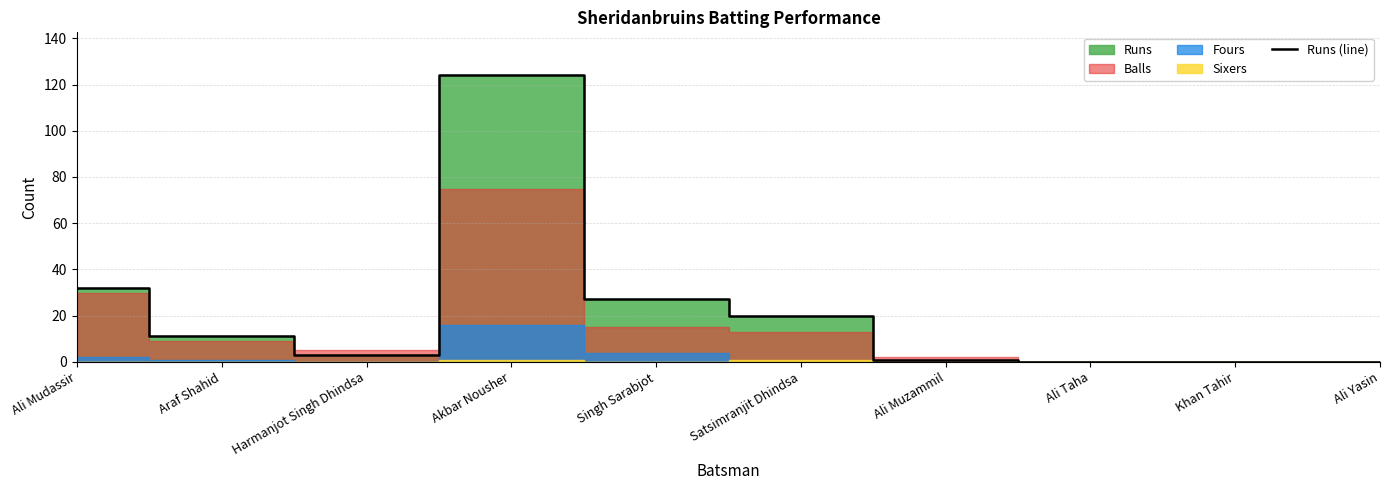

Reading left to right, list all the values displayed in this chart.

32	11	3	124	27	20	1	0	0	0